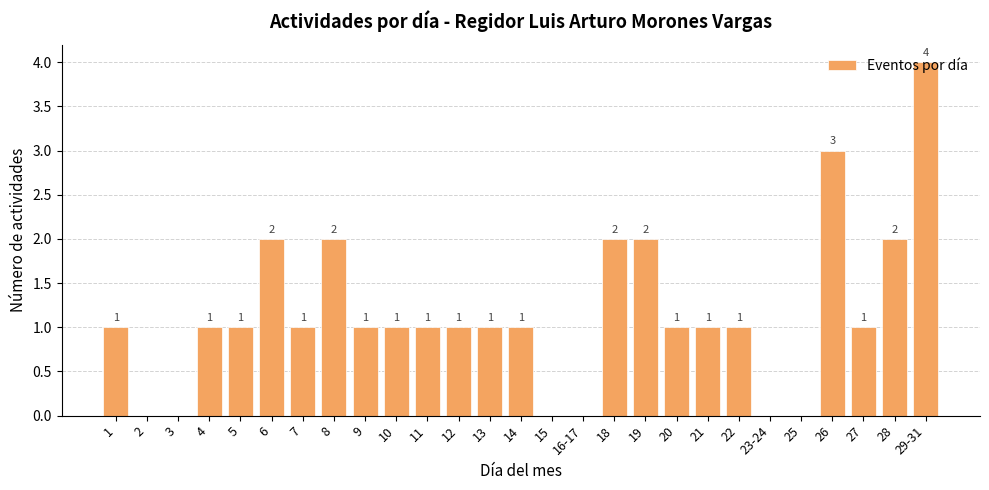

Reading right to left, list all the values displayed in this chart.

29-31=4	28=2	27=1	26=3	25=0	23-24=0	22=1	21=1	20=1	19=2	18=2	16-17=0	15=0	14=1	13=1	12=1	11=1	10=1	9=1	8=2	7=1	6=2	5=1	4=1	3=0	2=0	1=1